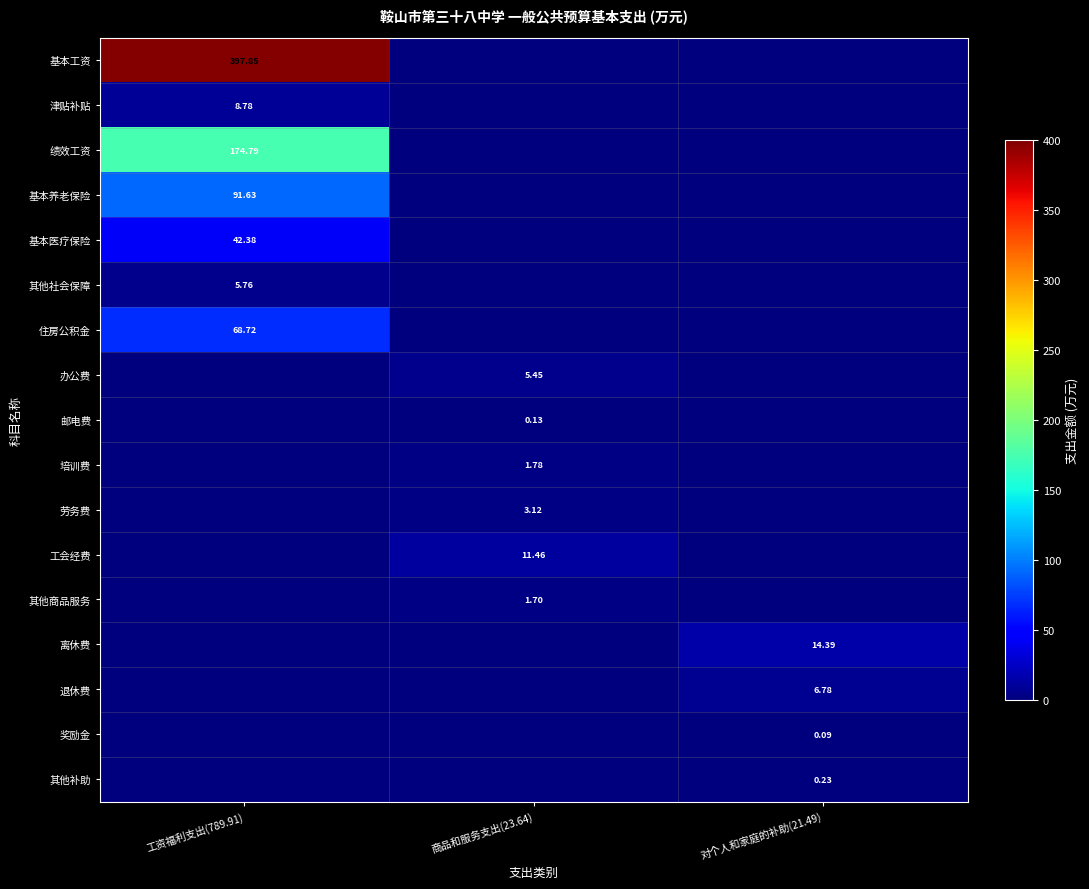

Is the value of 退休费 at 对个人和家庭的补助(21.49) greater than the value of 劳务费 at 商品和服务支出(23.64)?

Yes